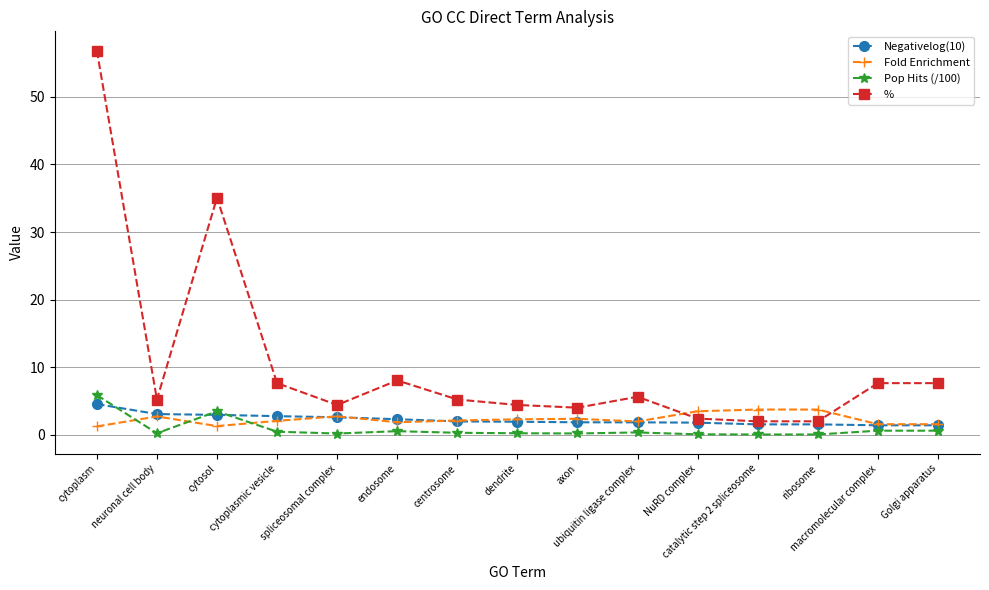

True or false: Fold Enrichment has more than 2 interior local peaks.

True